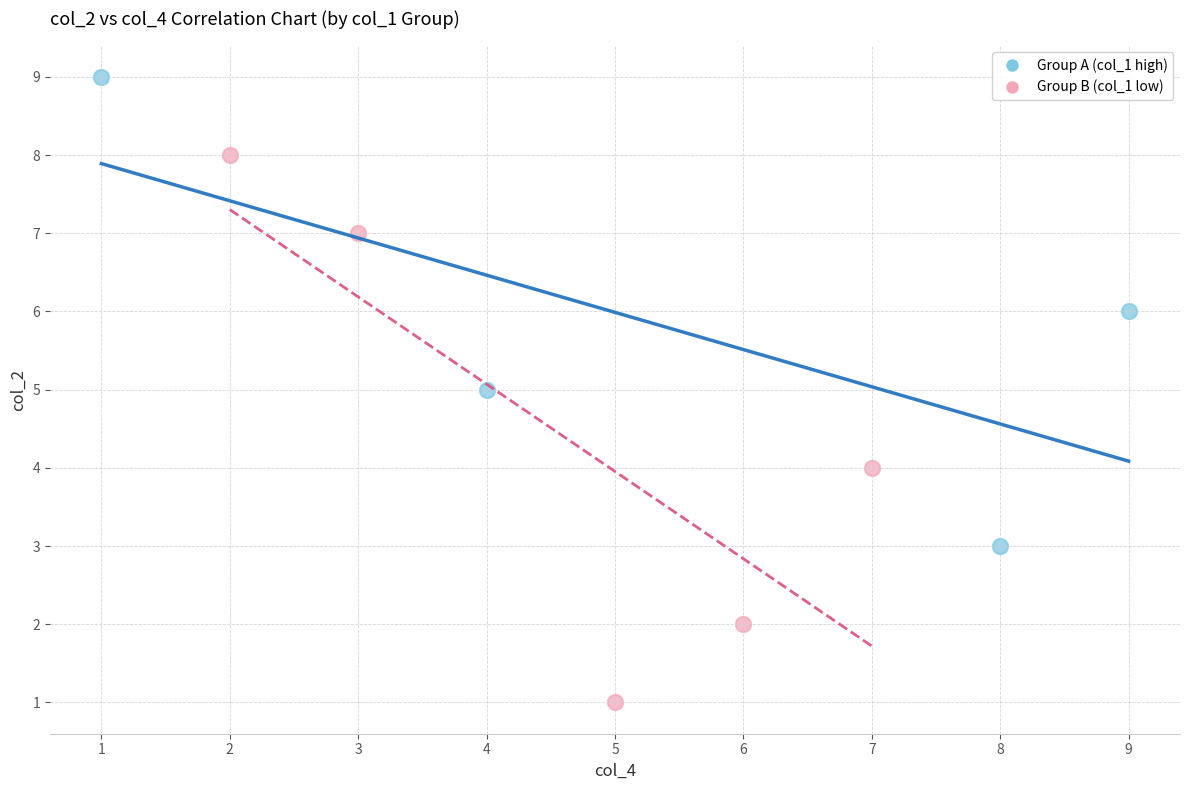

Which series contains the highest Y value?

Group A (col_1 high)